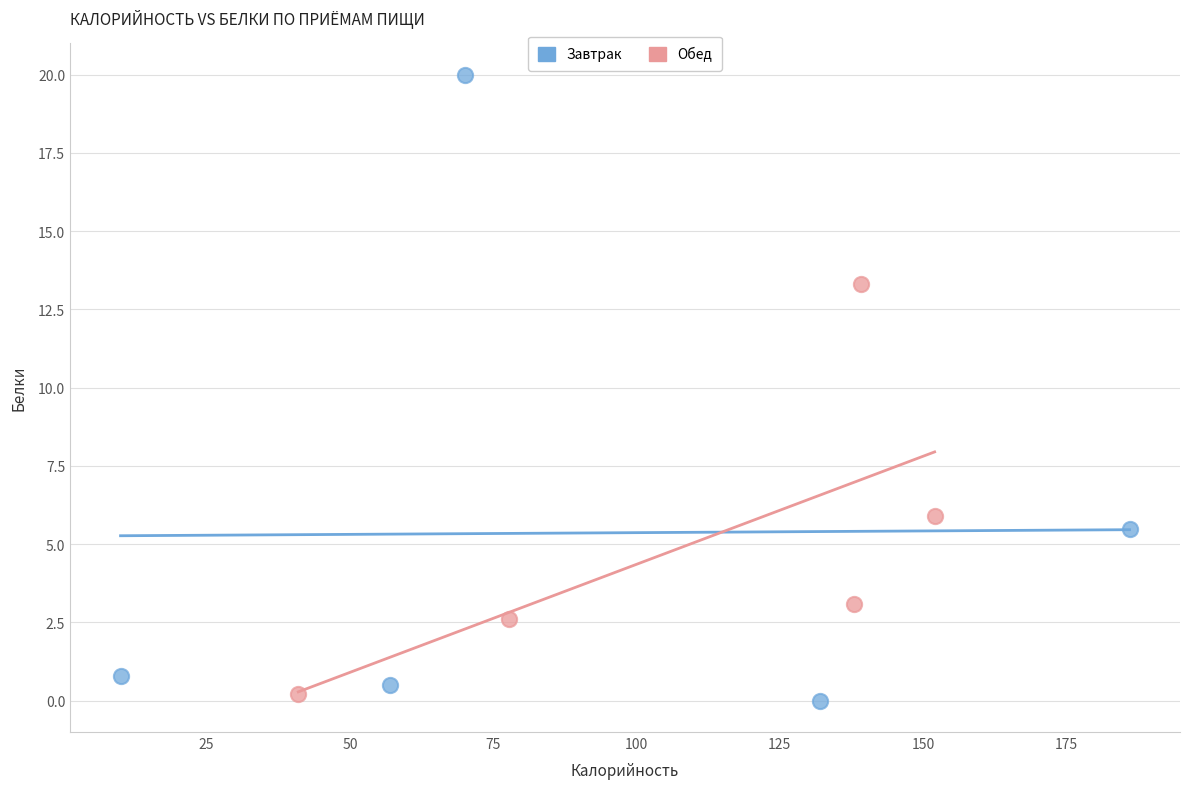

Which series has the largest Y range (max minus min)?

Завтрак